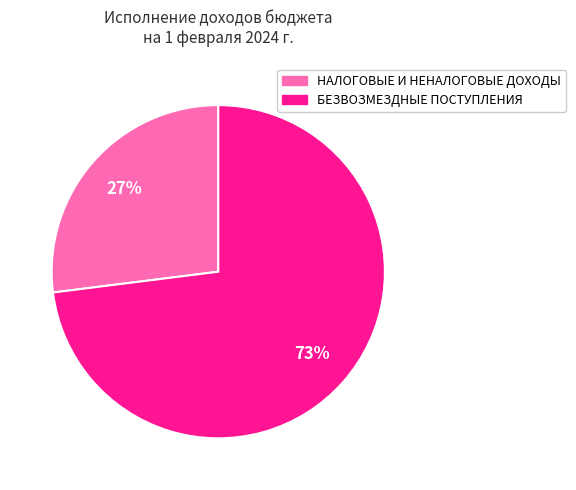

To the nearest percent, what is the average slice percentage?

50%